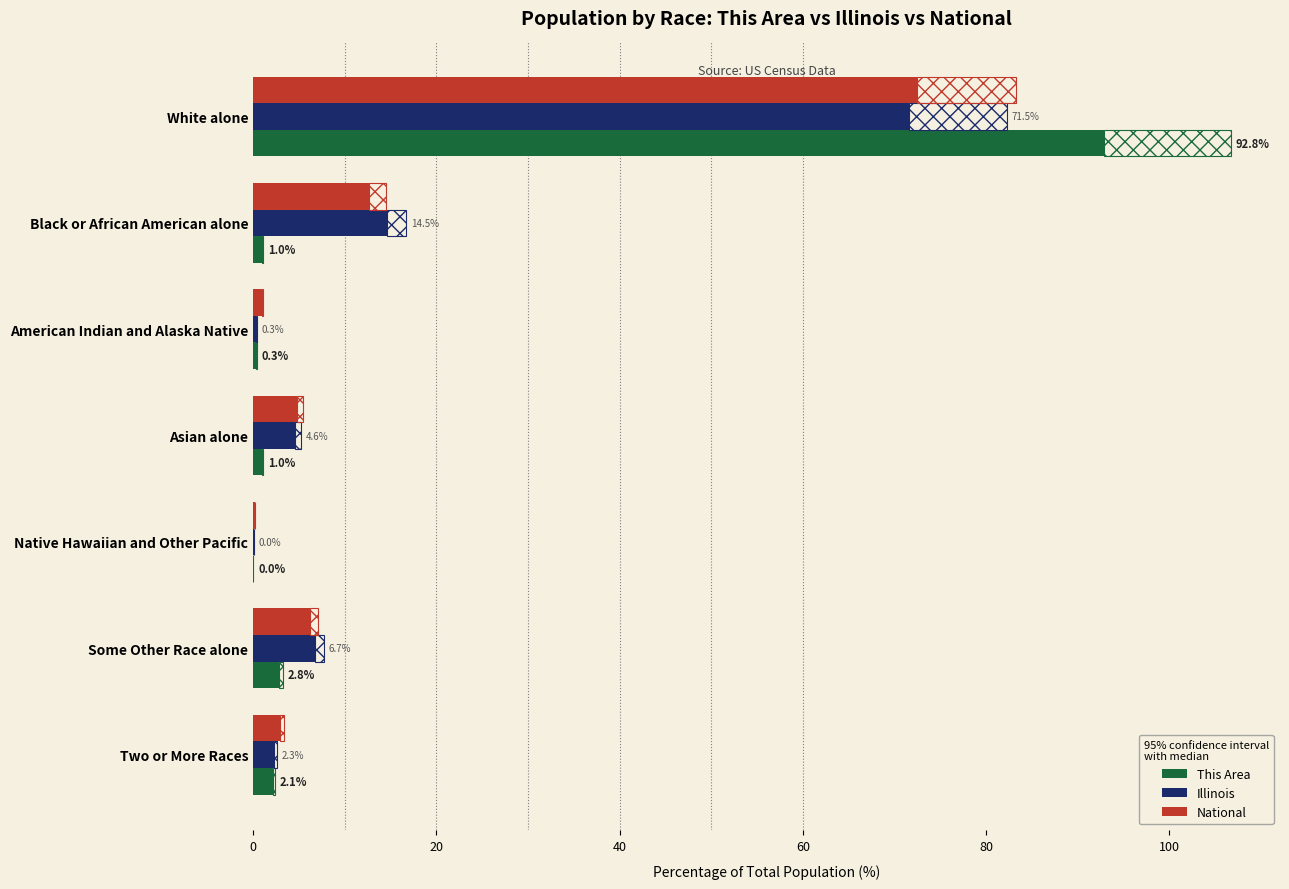

What is the average value of the Illinois series?

14.3